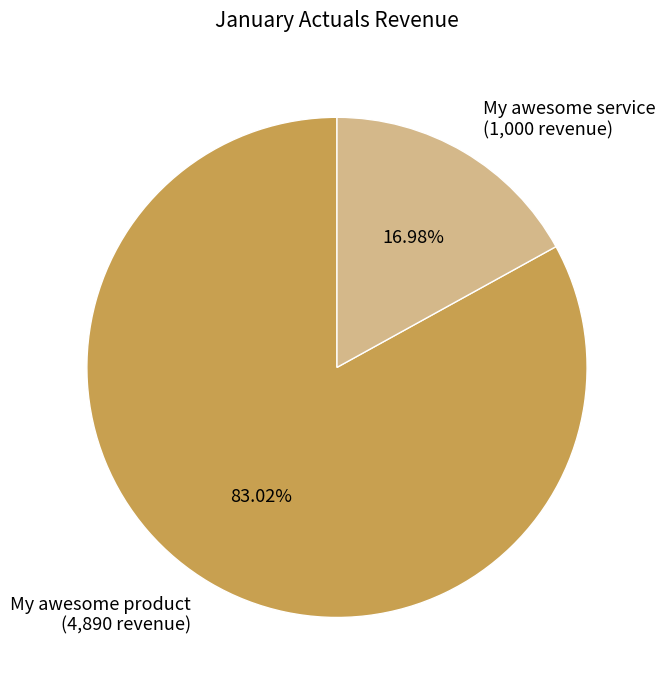

What is the largest slice in the pie chart?

My awesome product